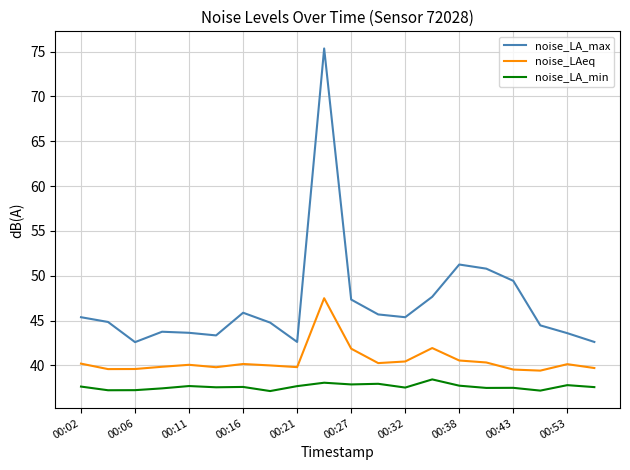

What is the average value of the noise_LA_min series?

37.6